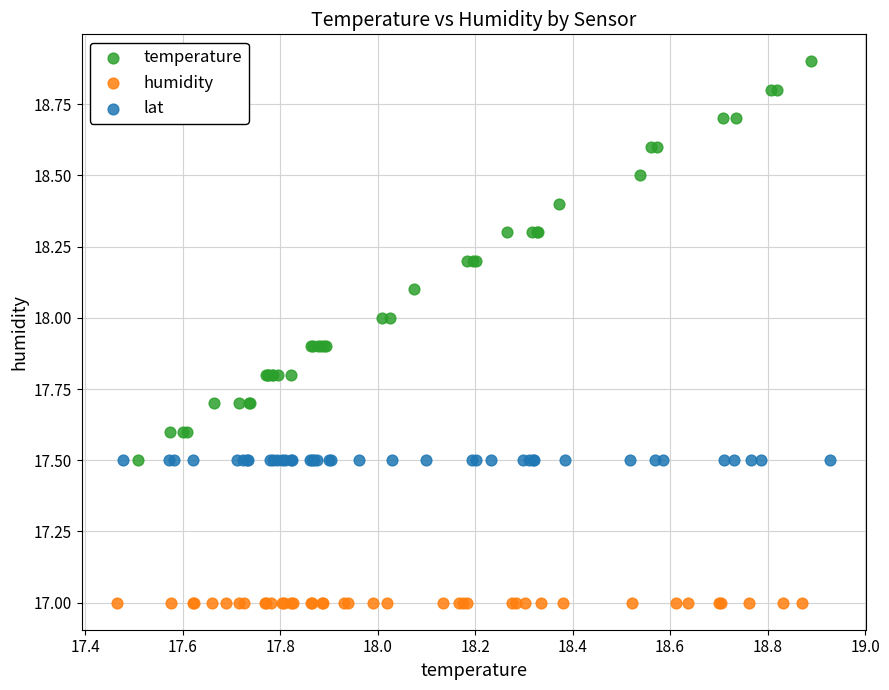

Which series contains the lowest Y value?

humidity